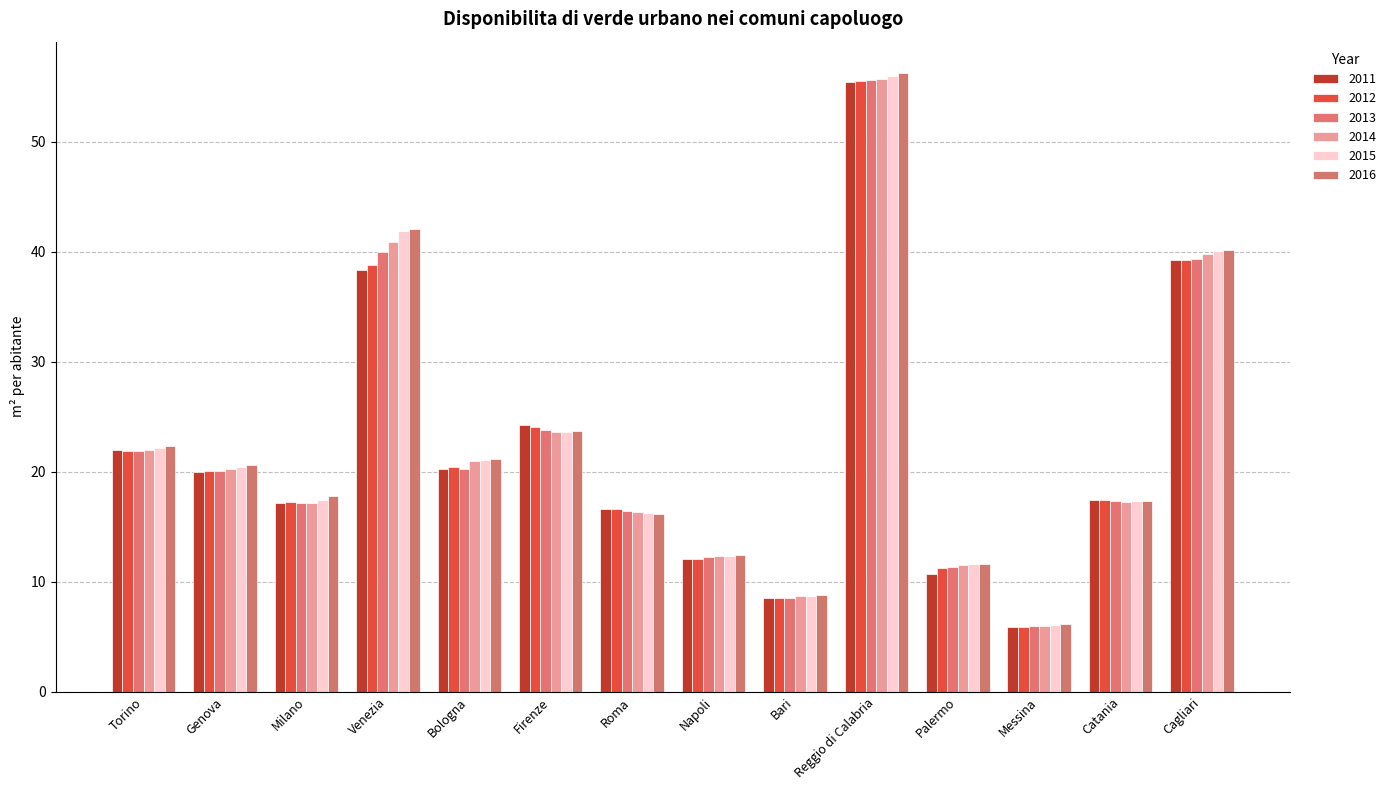

Rank the categories by 2012 value from lowest to highest.

Messina, Bari, Palermo, Napoli, Roma, Milano, Catania, Genova, Bologna, Torino, Firenze, Venezia, Cagliari, Reggio di Calabria